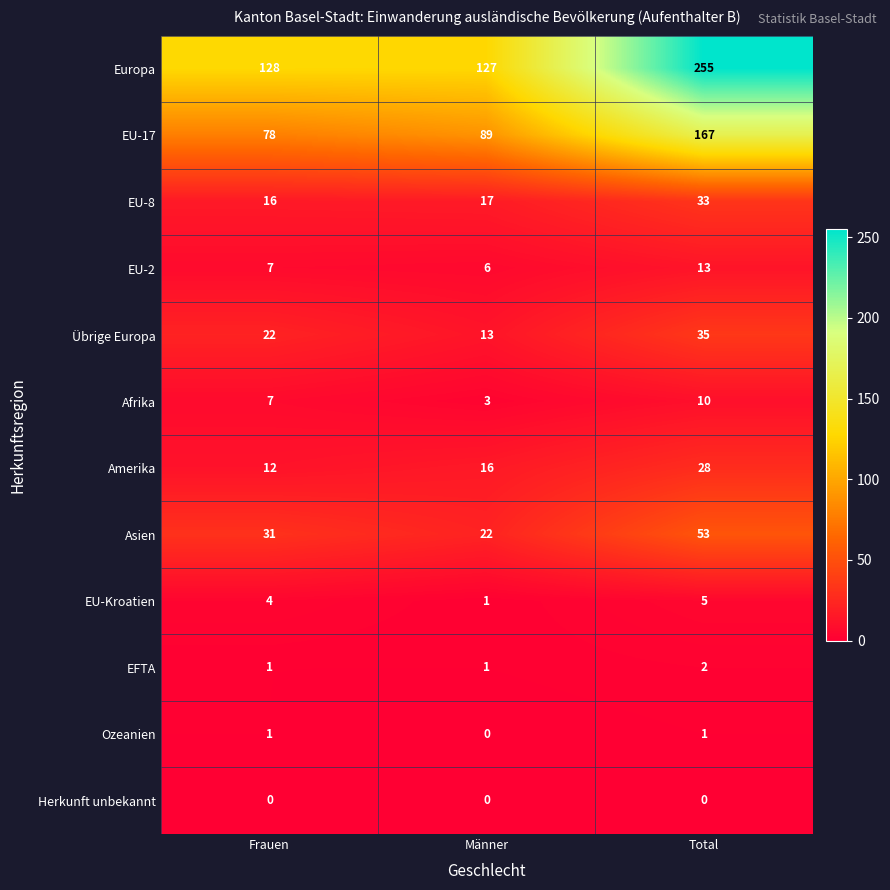

At Total, list the series in order from smallest to largest.

Herkunft unbekannt, Ozeanien, EFTA, EU-Kroatien, Afrika, EU-2, Amerika, EU-8, Übrige Europa, Asien, EU-17, Europa